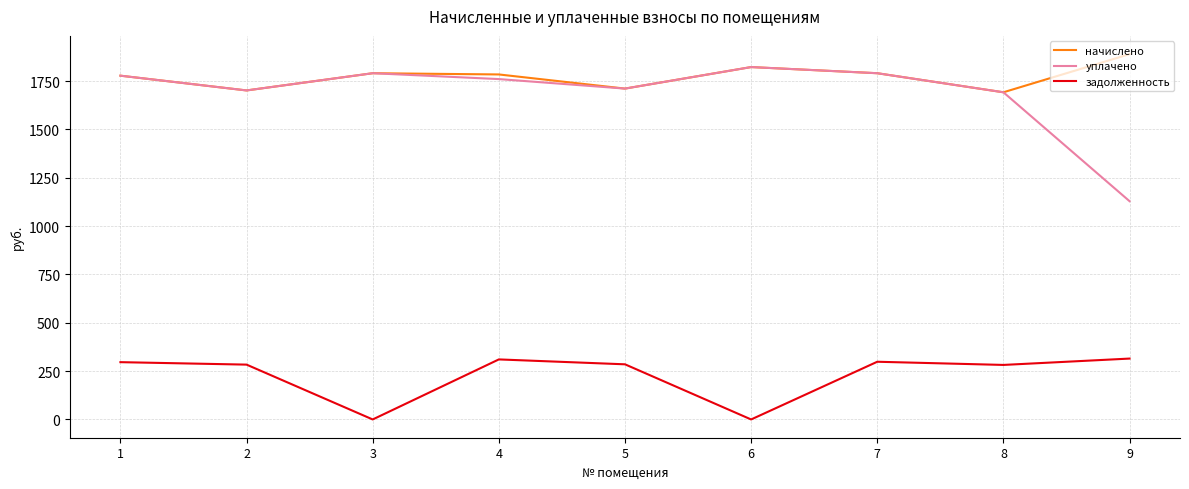

True or false: начислено has a value of 1784.0 at 4.

True